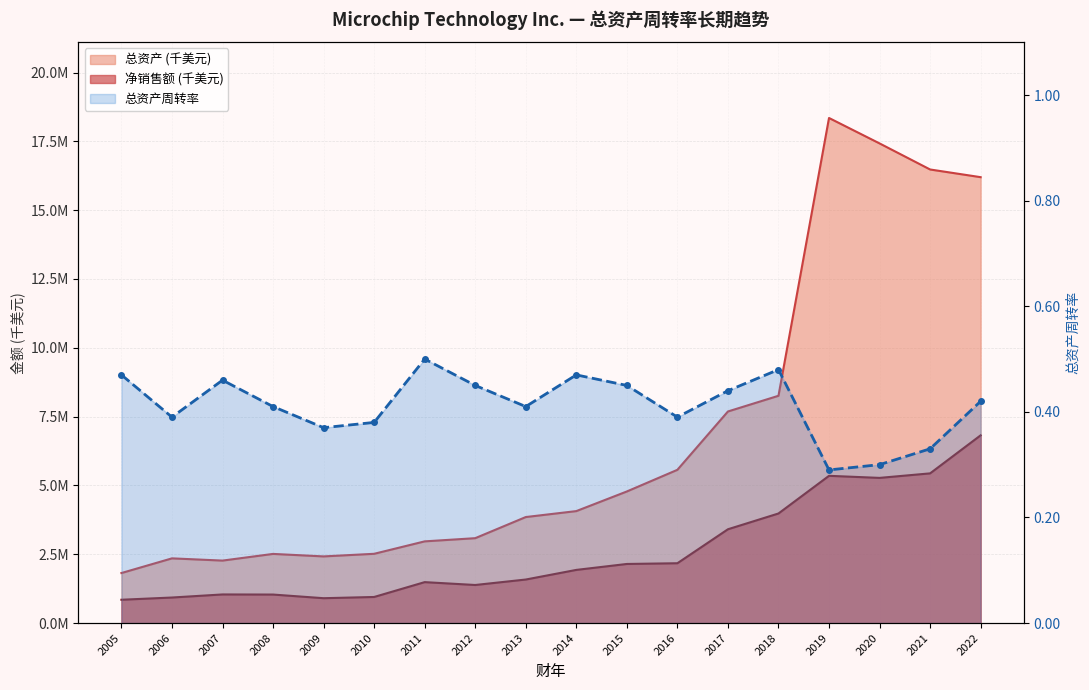

List the labels in order of value, smallest first.

2019, 2020, 2021, 2009, 2010, 2006, 2016, 2008, 2013, 2022, 2017, 2012, 2015, 2007, 2005, 2014, 2018, 2011